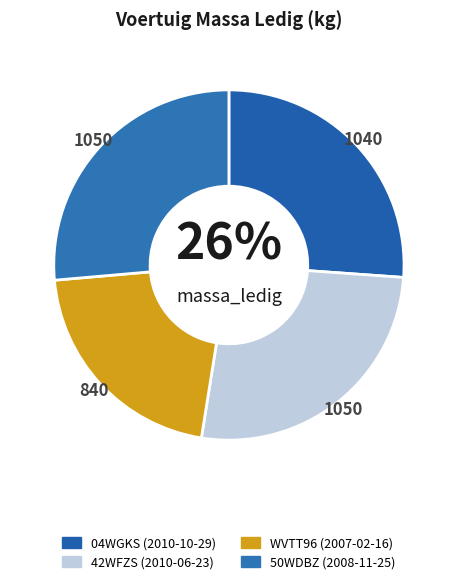

Is 42WFZS the majority of the pie?

No